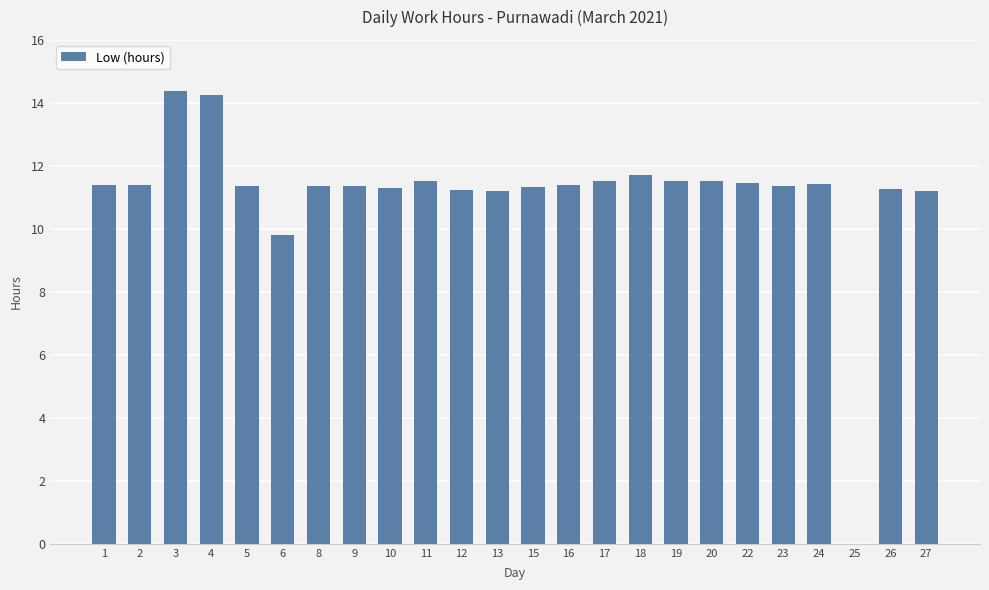

What is the maximum value shown in the chart?

14.4